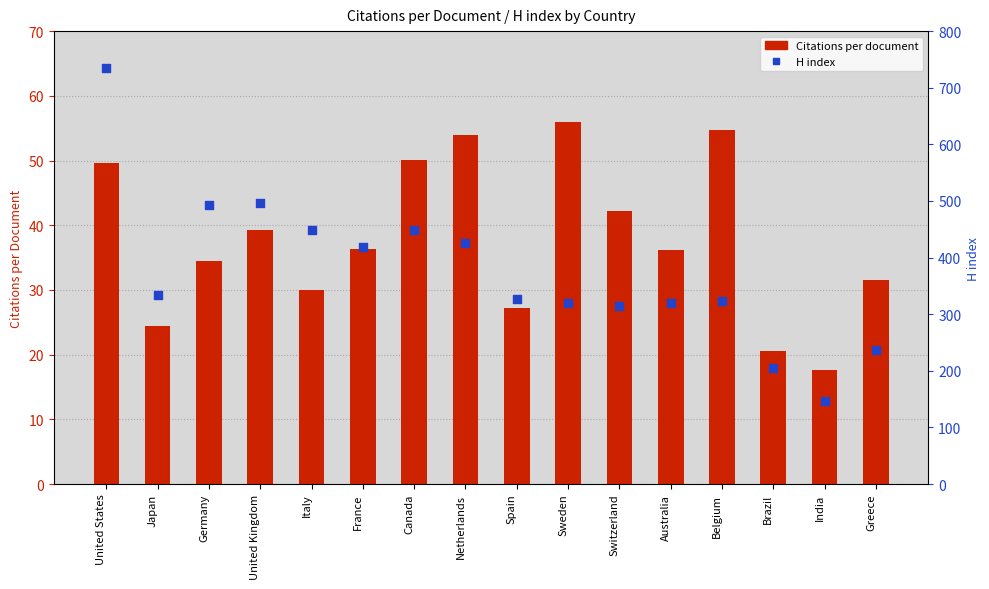

What is the total value across all series at Germany?

526.4